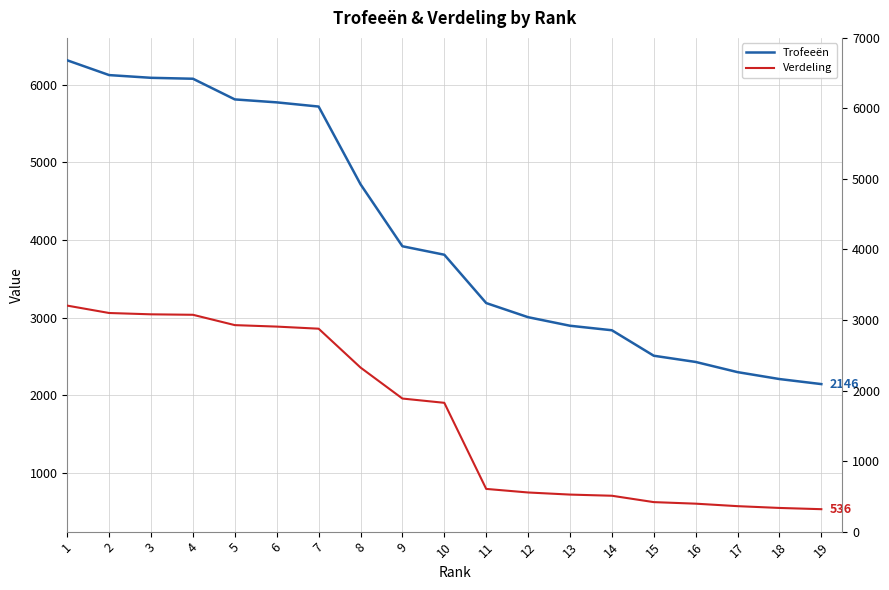

What is the minimum value for Trofeeën?

2146